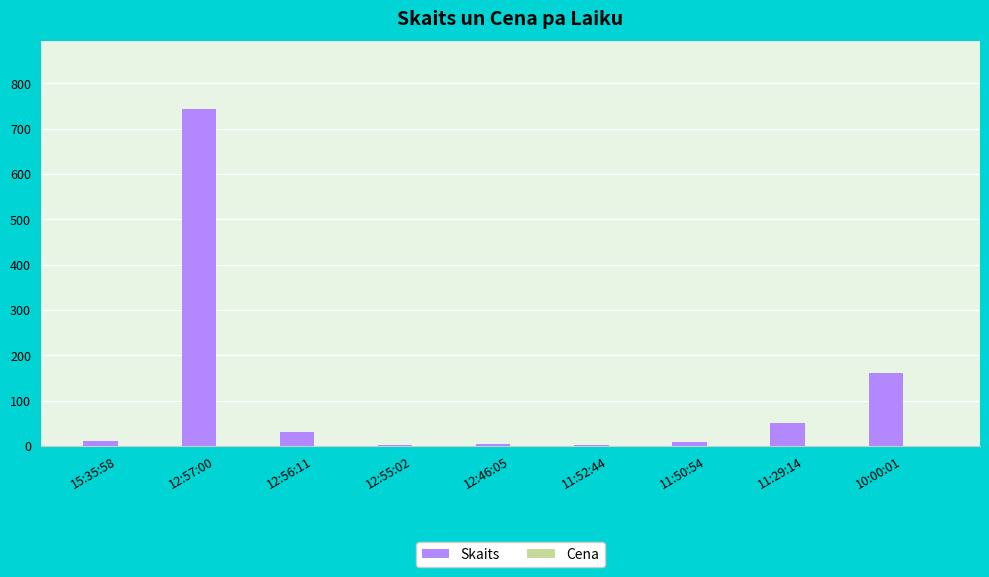

At which category is the sum across all series the highest?

12:57:00